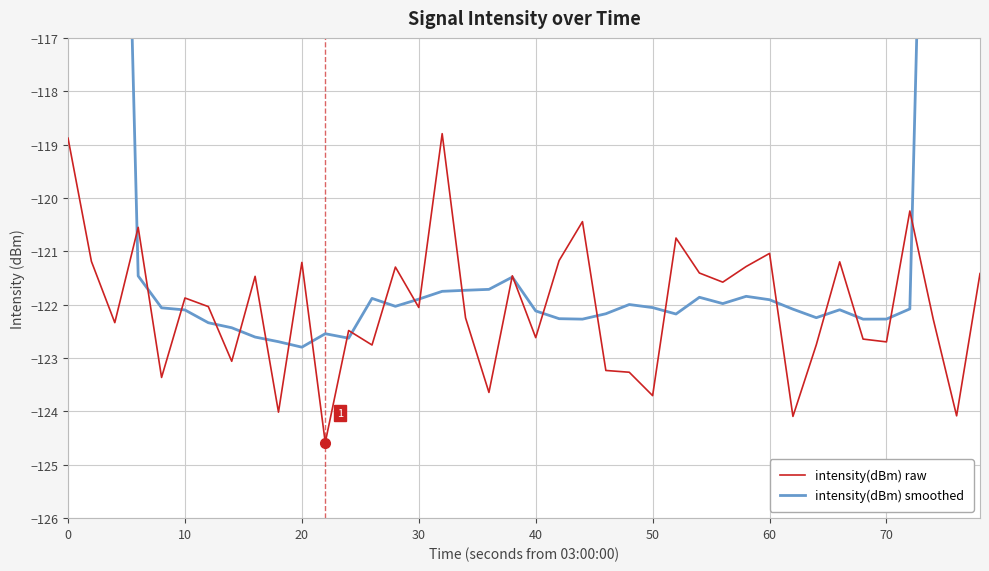

Is it true that intensity(dBm) raw equals -165.4 at 50?

False